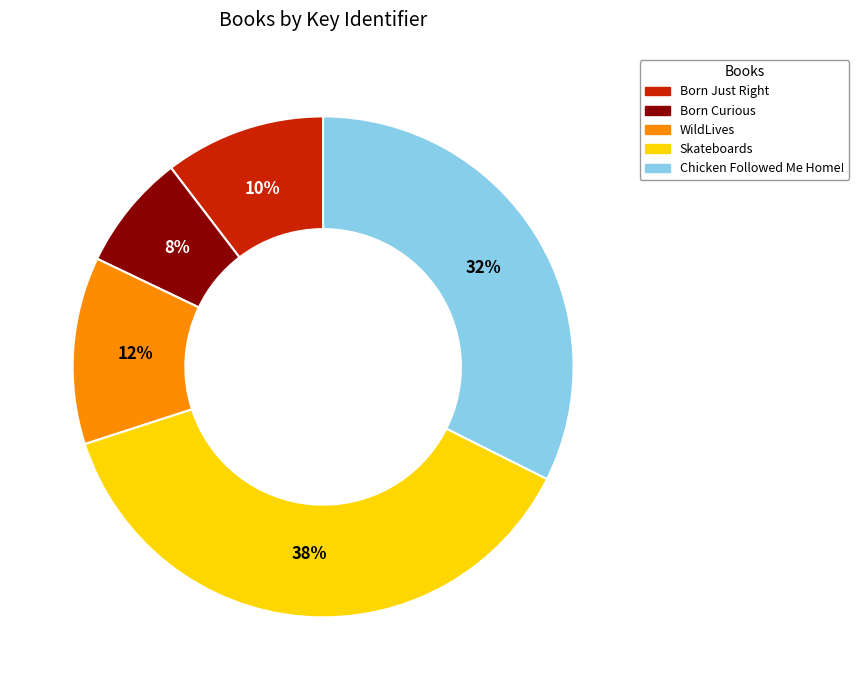

To the nearest percent, what percentage of the pie is Born Curious?

8%